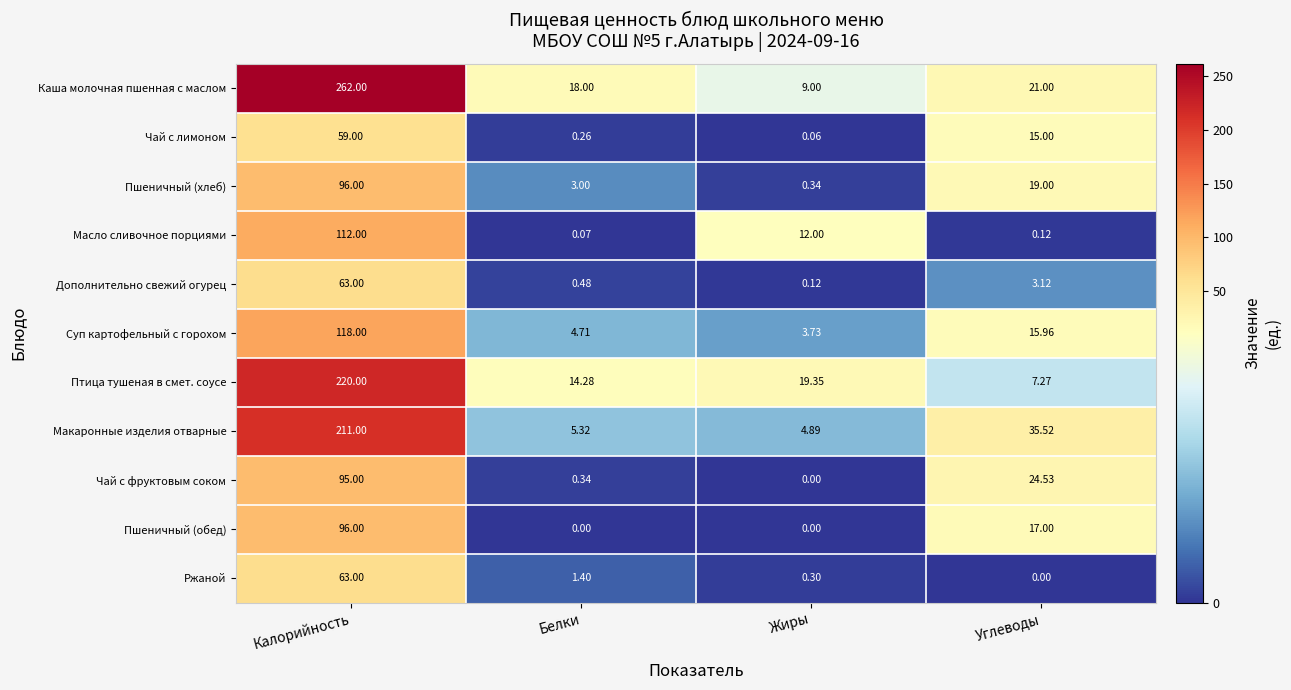

Which category has the highest value in the Пшеничный (обед) series?

Калорийность